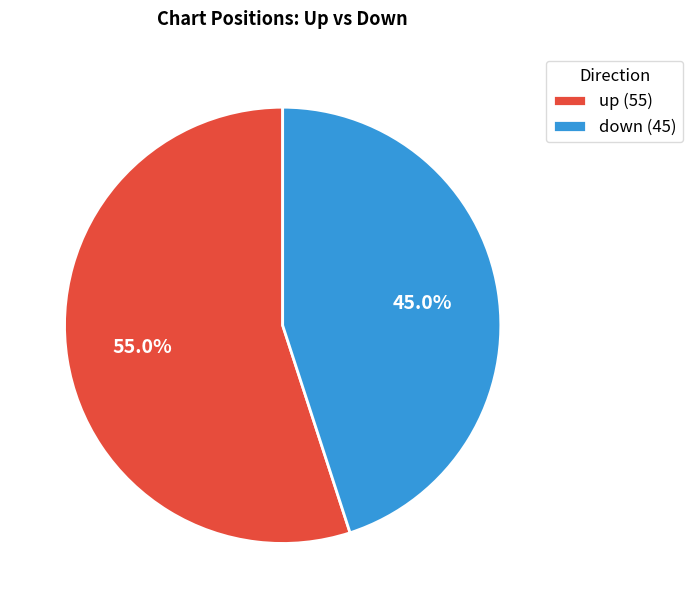

The up slice represents 50% of the pie. True or false?

False